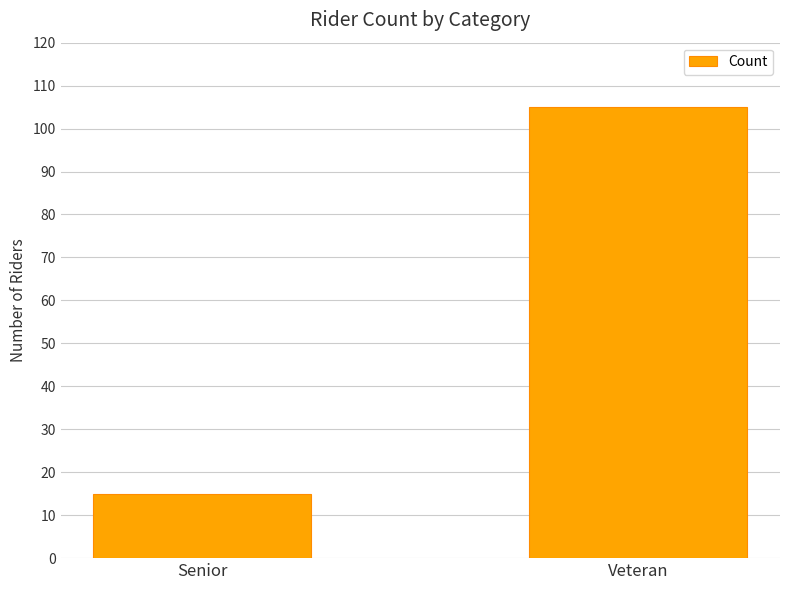

List the labels in order of value, largest first.

Veteran, Senior